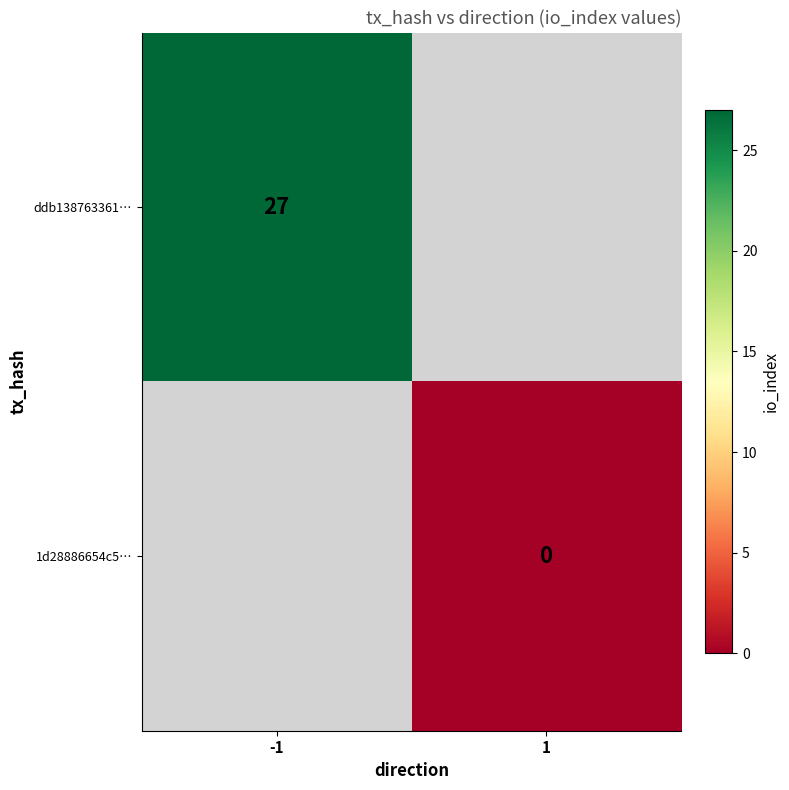

Is it true that ddb138763361… equals 27 at -1?

True